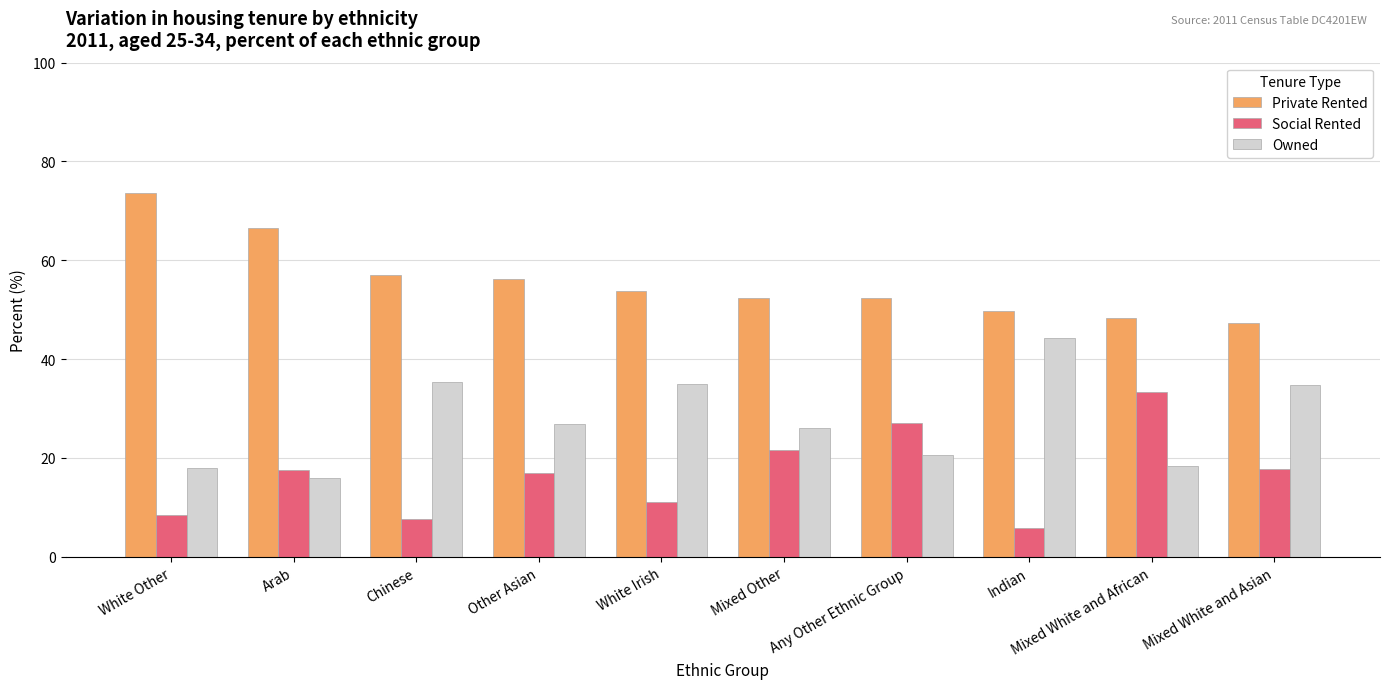

At which category does the chart reach its minimum across all series?

Indian